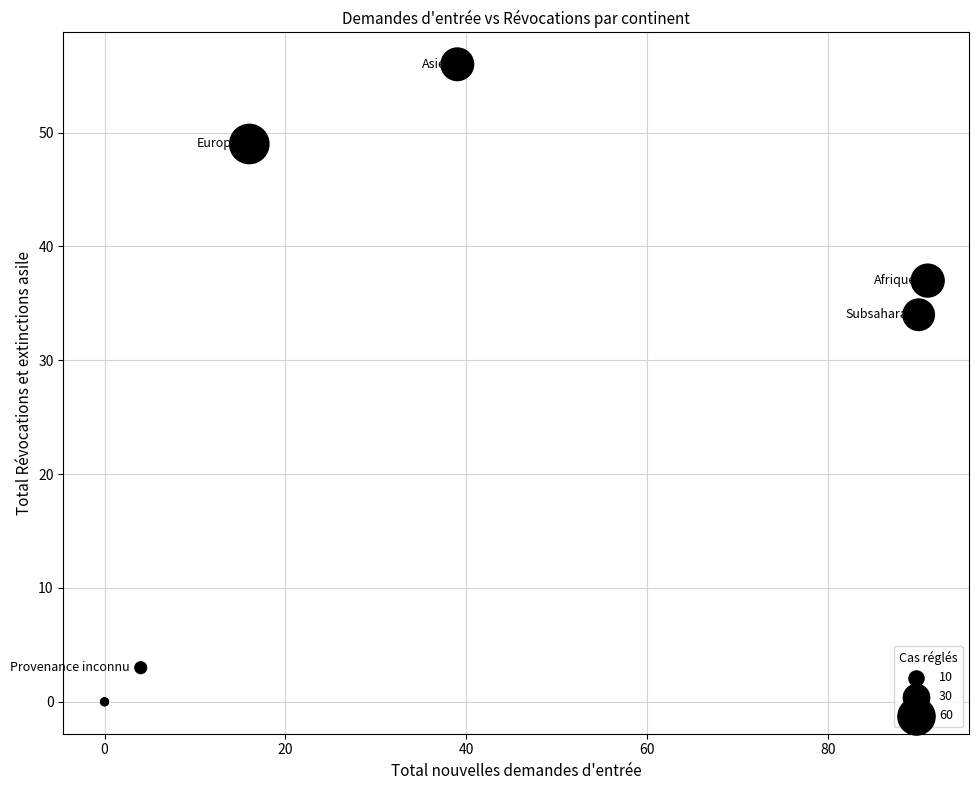

What Y value in the scatter plot is closest to 28?

34